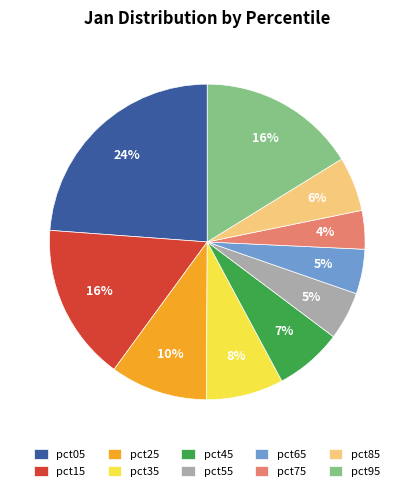

To the nearest percent, what is the difference between the largest and smallest slice percentages?

20%